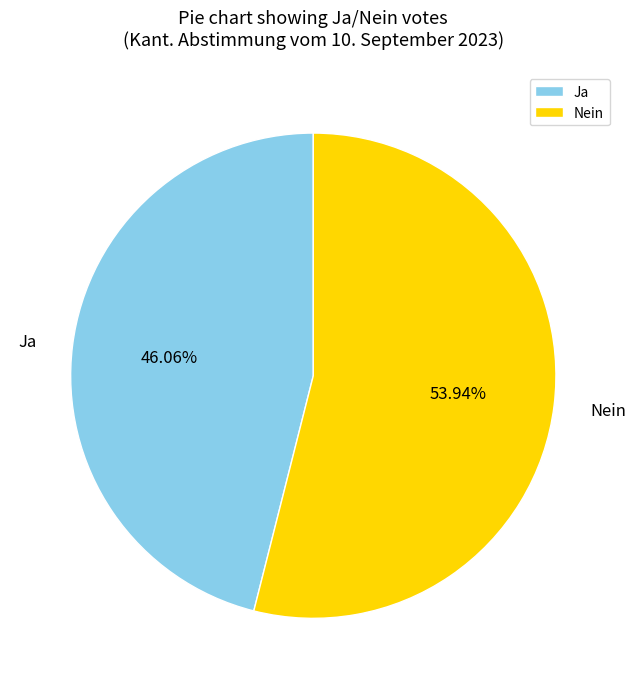

Between Nein and Ja, which is larger?

Nein